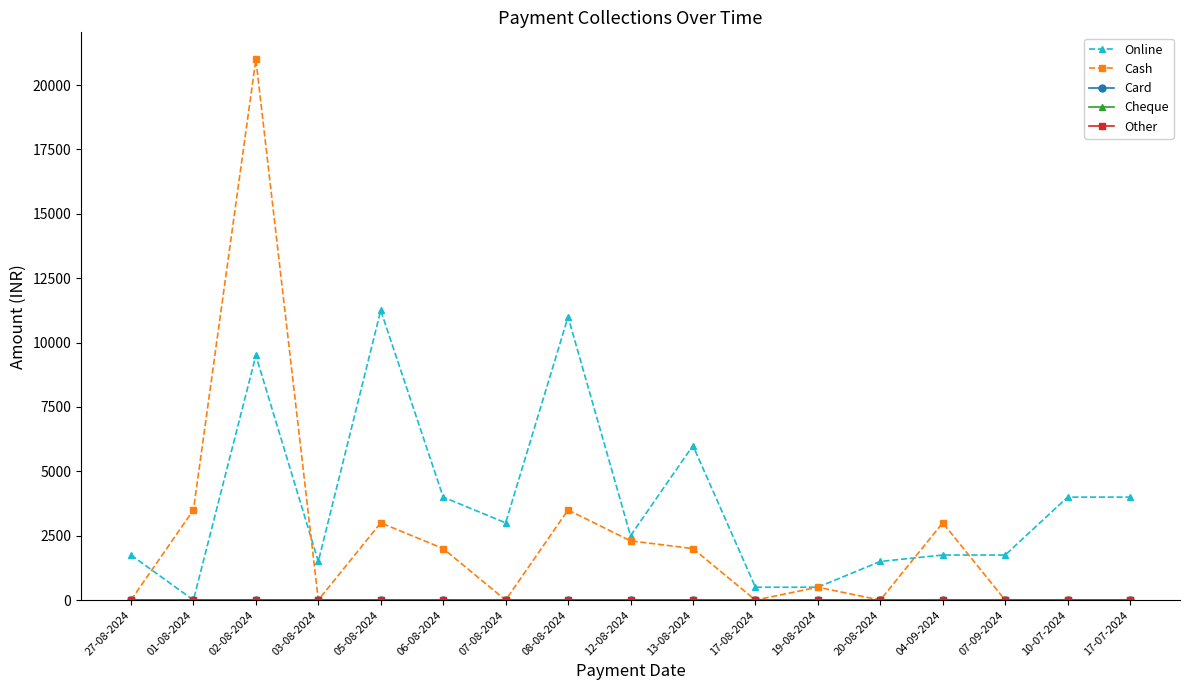

Is the value of Cheque at 07-08-2024 greater than the value of Online at 17-07-2024?

No